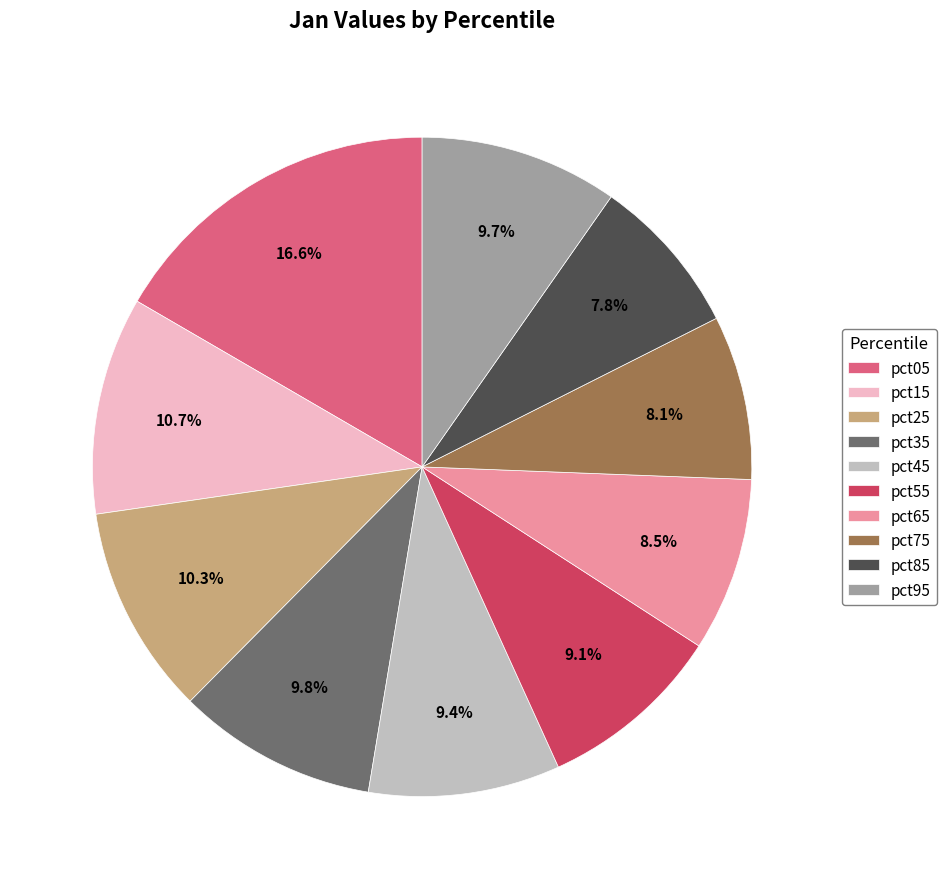

Between pct05 and pct35, which is larger?

pct05